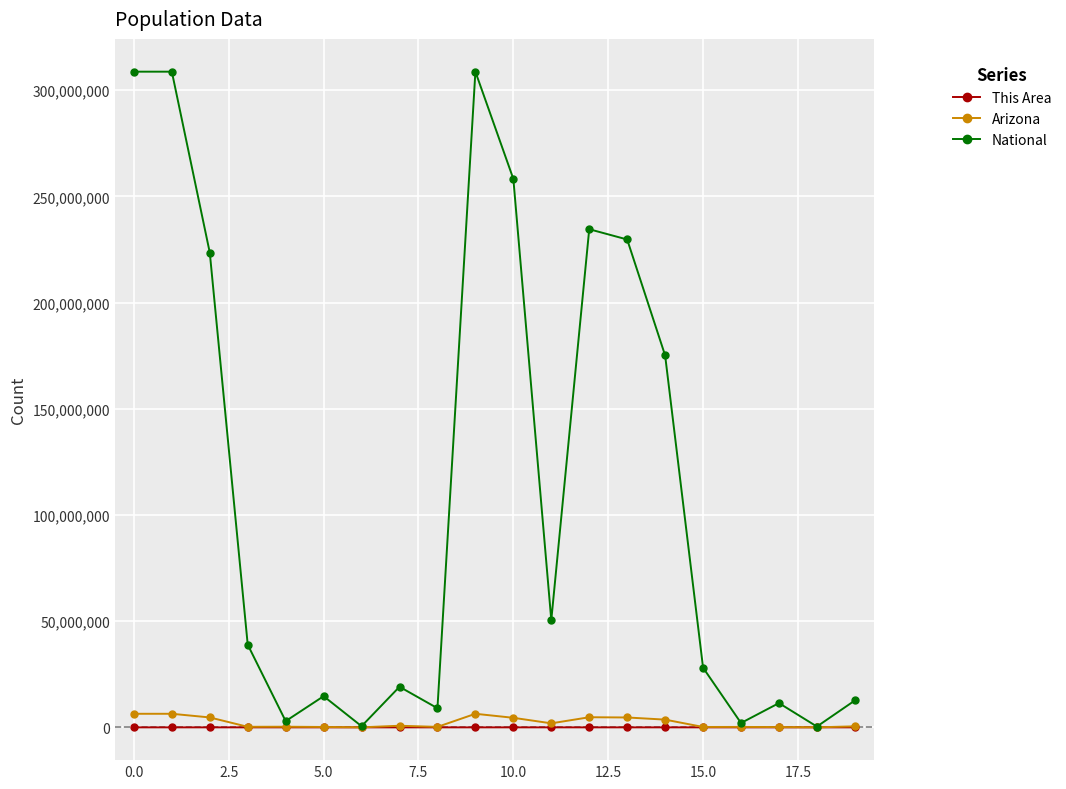

What is the greatest value displayed?

308745538